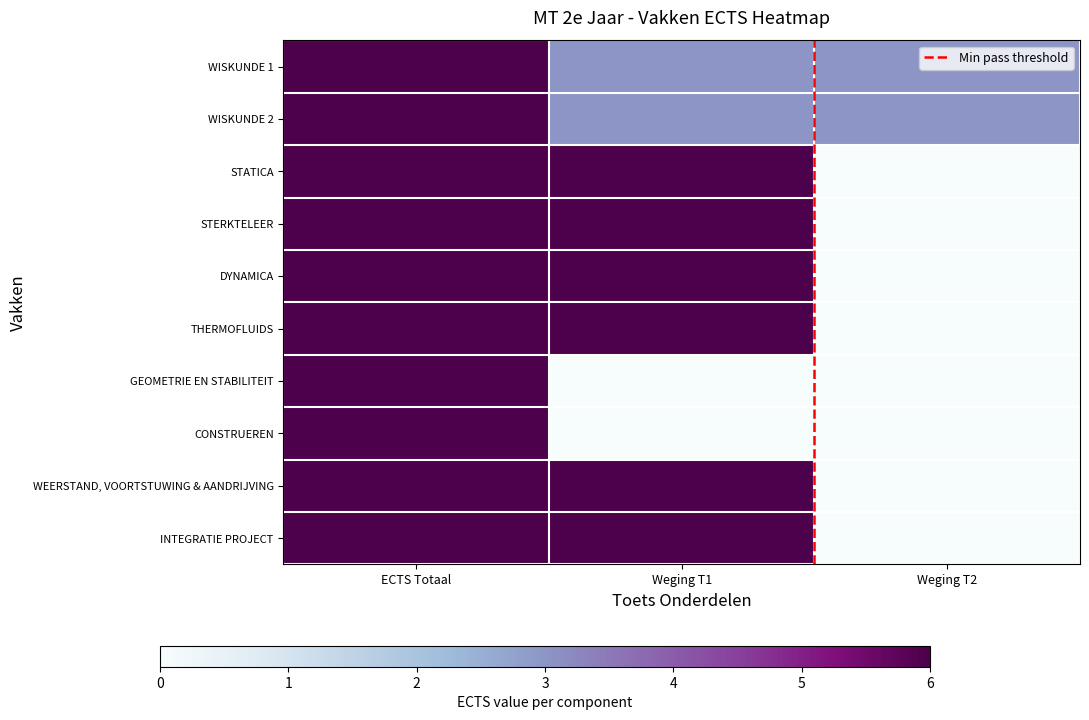

The WISKUNDE 2 series shows 5 at Weging T2. True or false?

False